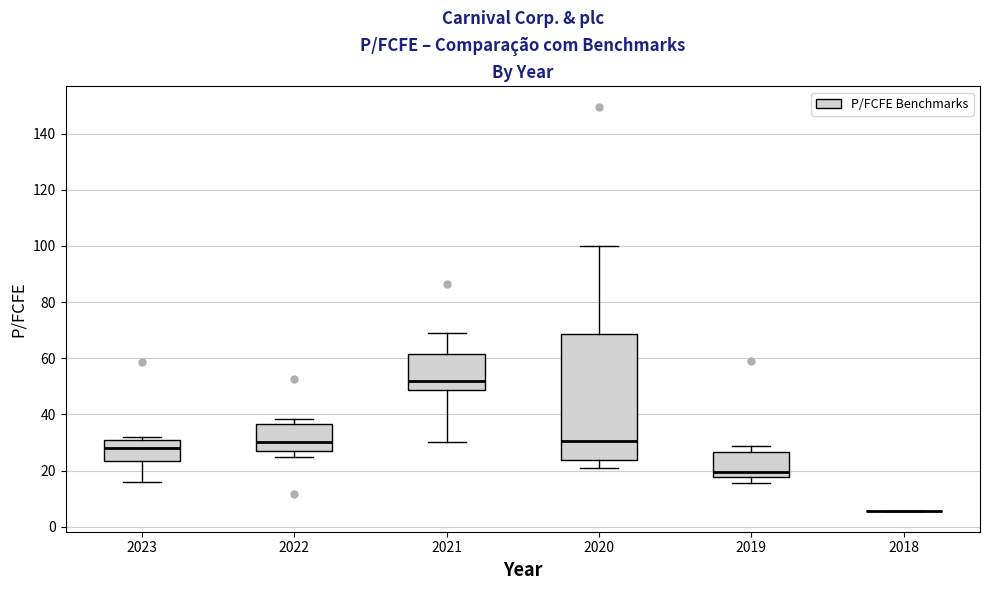

Reading left to right, read every box against the y-axis: the position of its median line, the range the box covers, and the ends of its whiskers. The values are not printed on the chart, so give them approximately, as read against the axis.

2023: median 28, box 24 to 30, whiskers 16 to 32
2022: median 30, box 26 to 36, whiskers 24 to 38
2021: median 52, box 48 to 62, whiskers 30 to 70
2020: median 30, box 24 to 68, whiskers 20 to 100
2019: median 20, box 18 to 26, whiskers 16 to 28
2018: box collapsed to a line at 6, whiskers 6 to 6